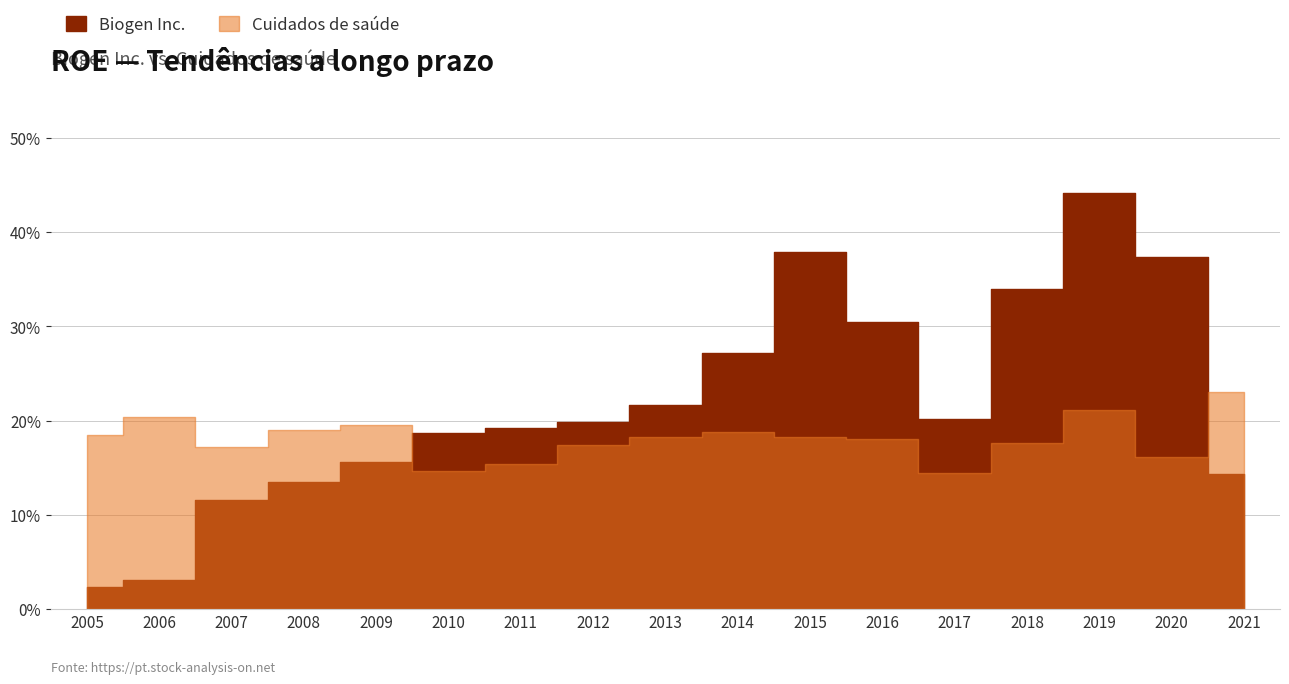

At how many categories does at least one series exceed 0?

17